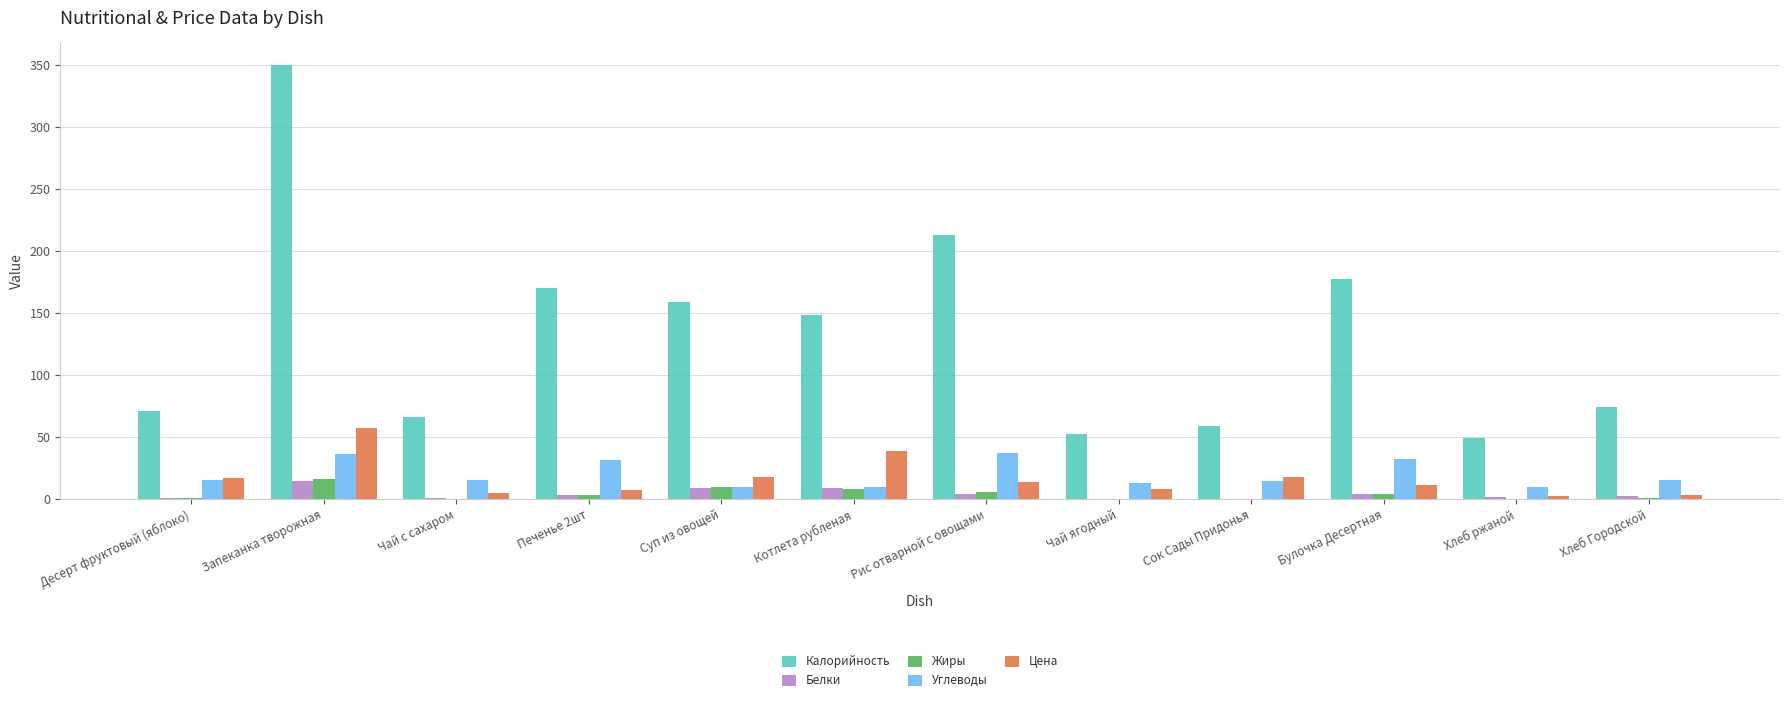

Which series changed the most between Запеканка творожная and Хлеб Городской?

Калорийность